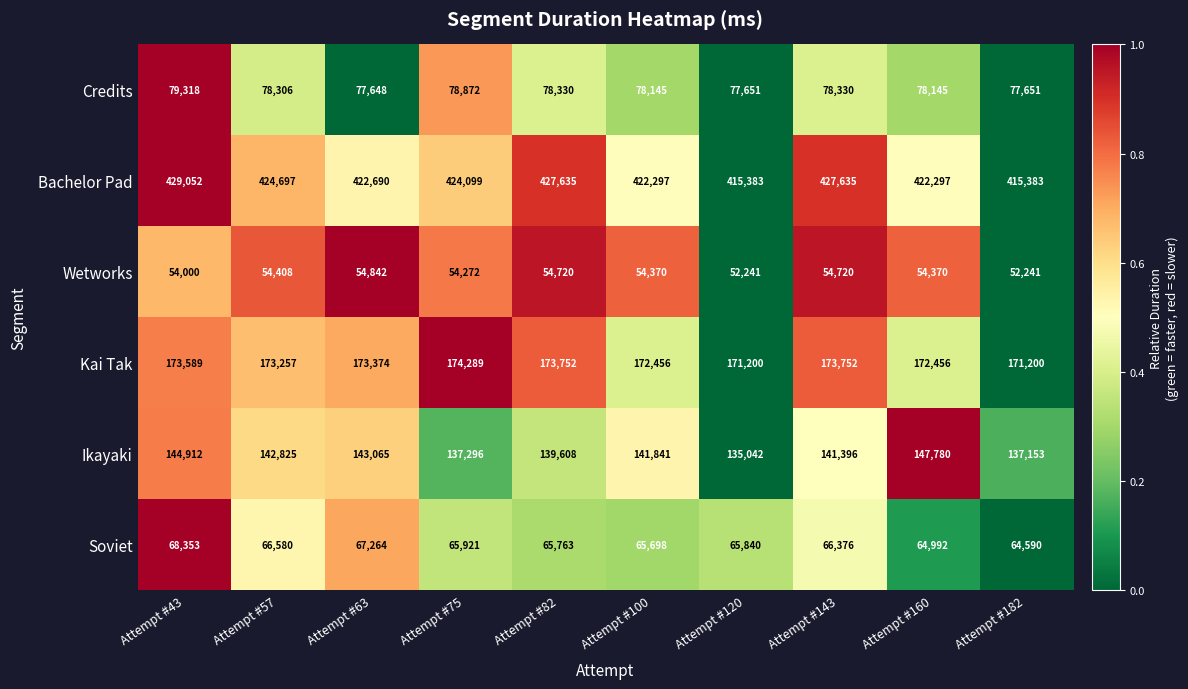

What is the lowest value of the Credits series?

77648